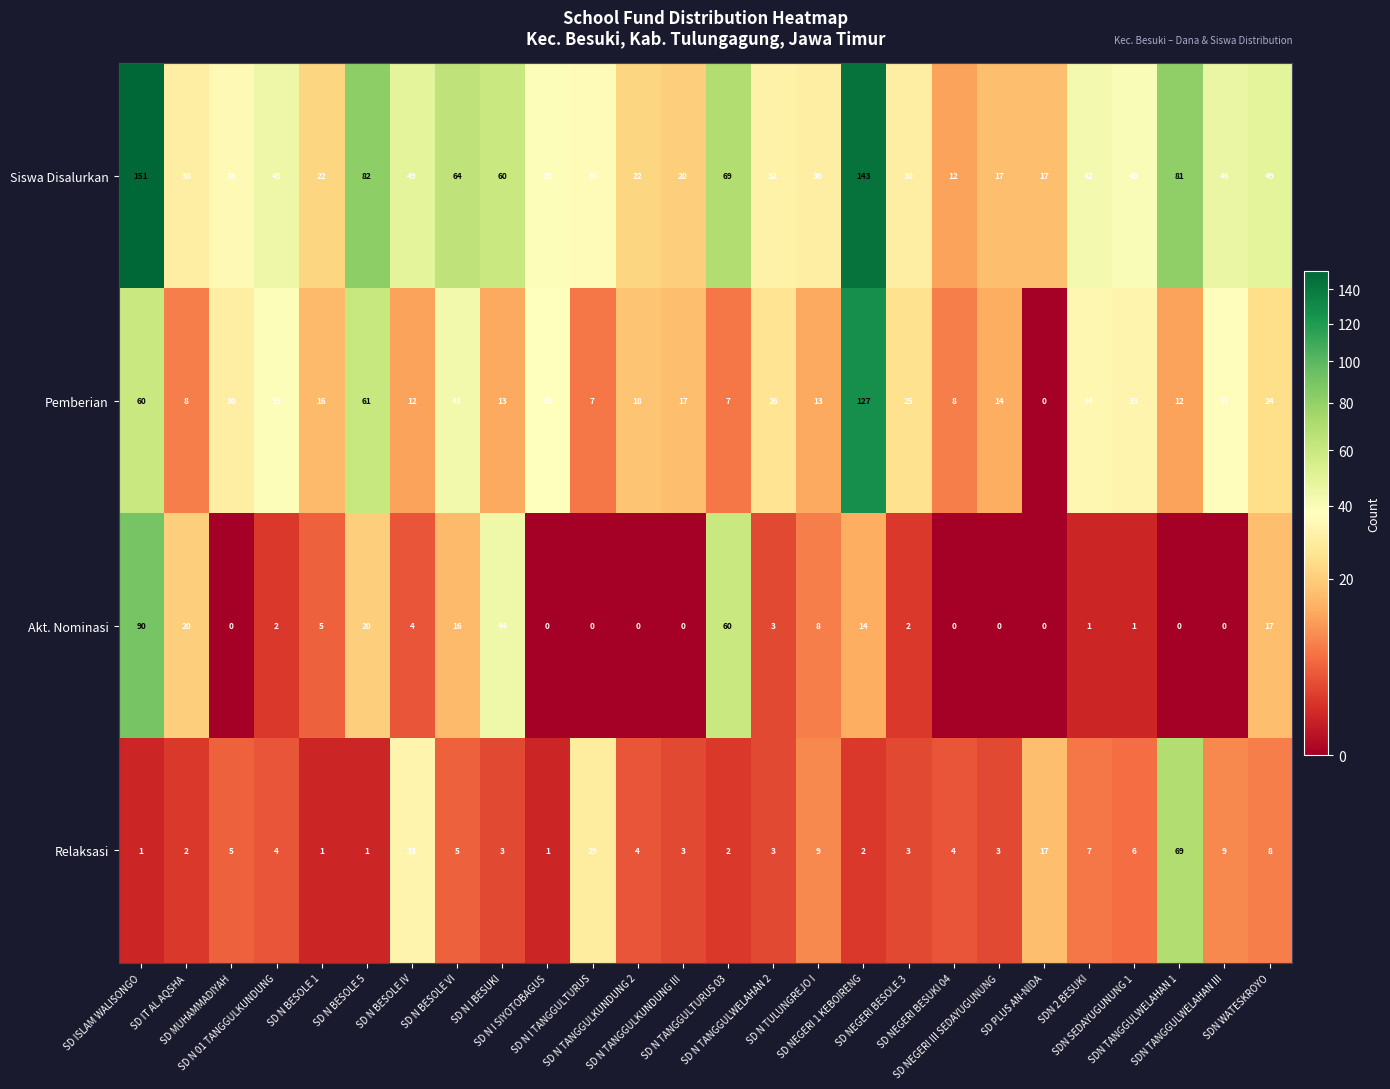

What is the maximum value shown in the chart?

151